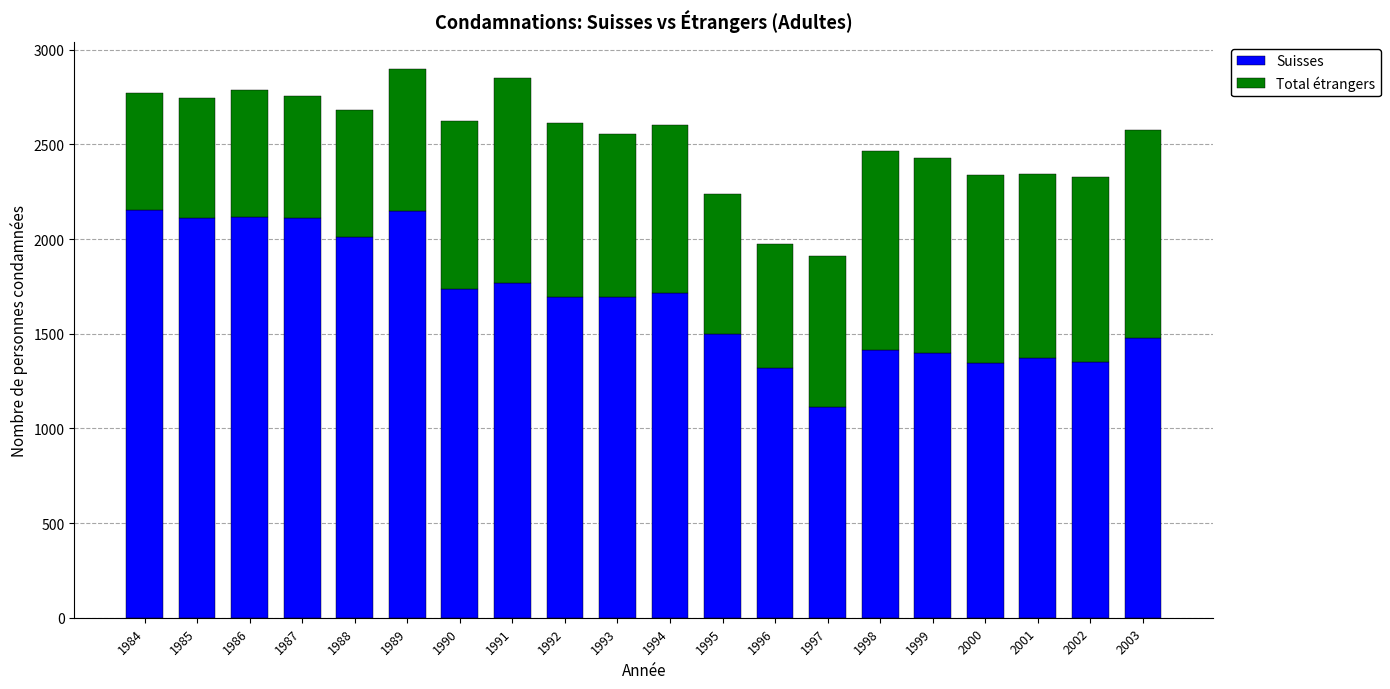

True or false: Suisses has a value of 2152 at 1984.

True